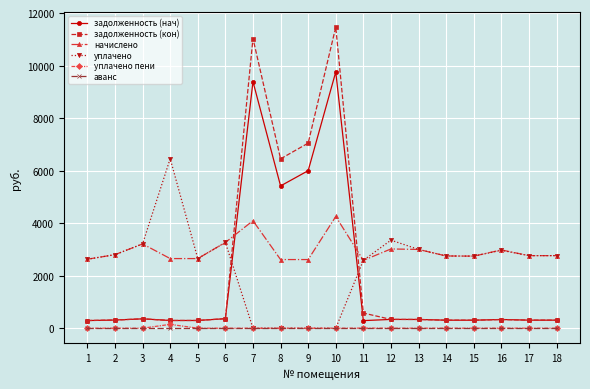

Does the chart have visible grid lines?

Yes